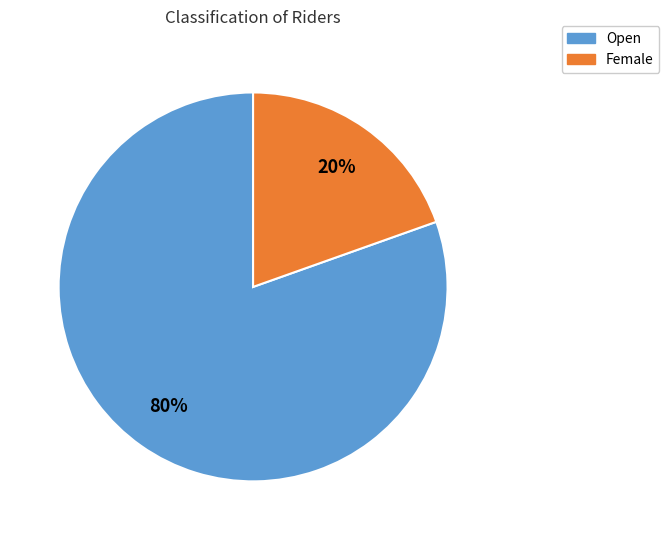

Rank the categories by value from lowest to highest.

Female, Open